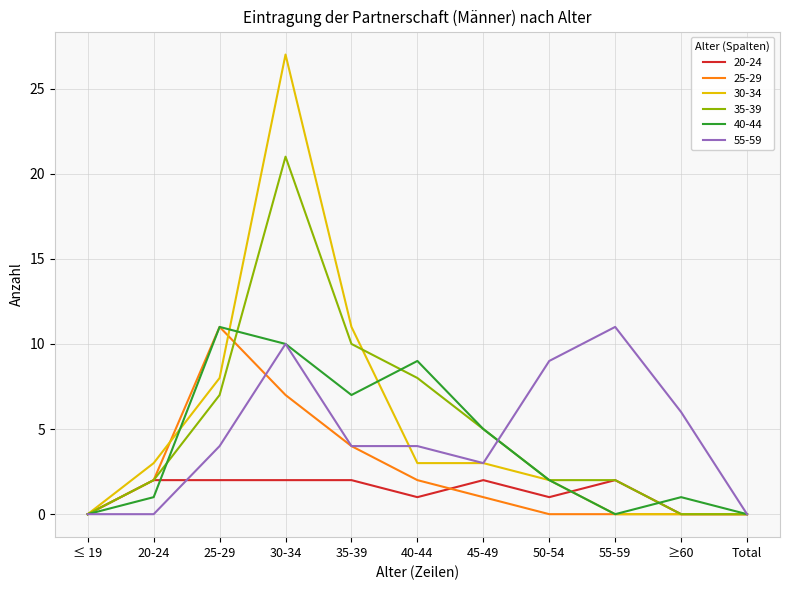

Reading right to left, what are all the values shown in this chart?

20-24: 0	0	2	1	2	1	2	2	2	2	0
25-29: 0	0	0	0	1	2	4	7	11	2	0
30-34: 0	0	0	2	3	3	11	27	8	3	0
35-39: 0	0	2	2	5	8	10	21	7	2	0
40-44: 0	1	0	2	5	9	7	10	11	1	0
55-59: 0	6	11	9	3	4	4	10	4	0	0